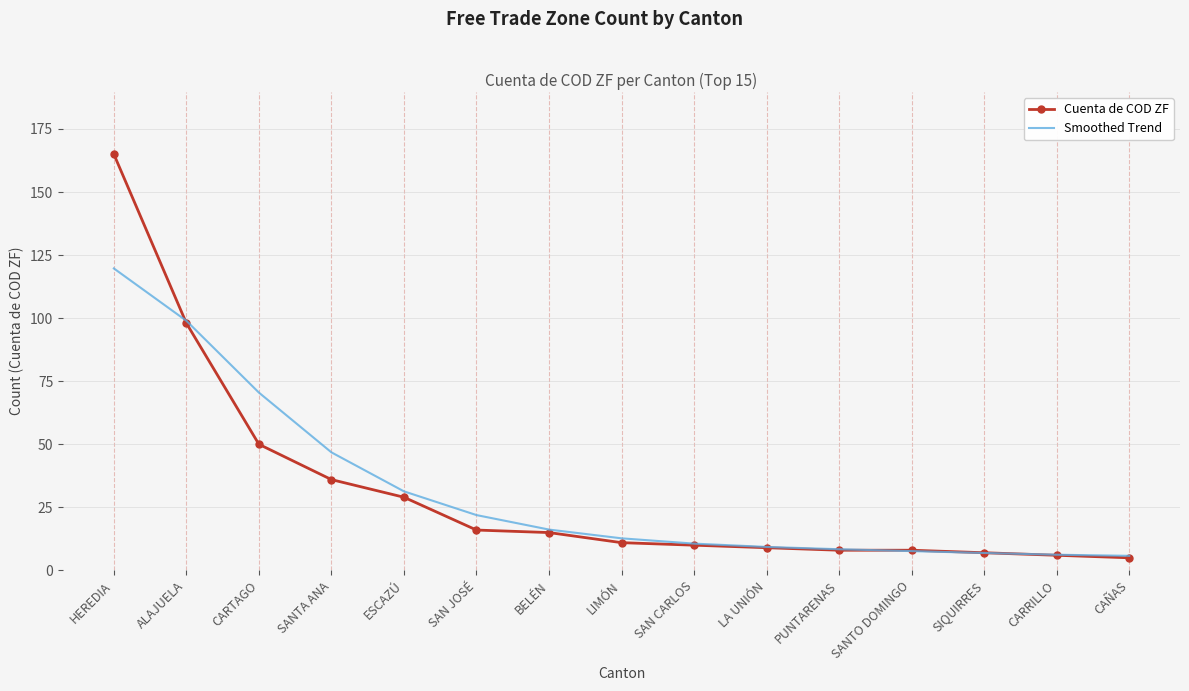

Which category has the highest value in the Smoothed Trend series?

HEREDIA